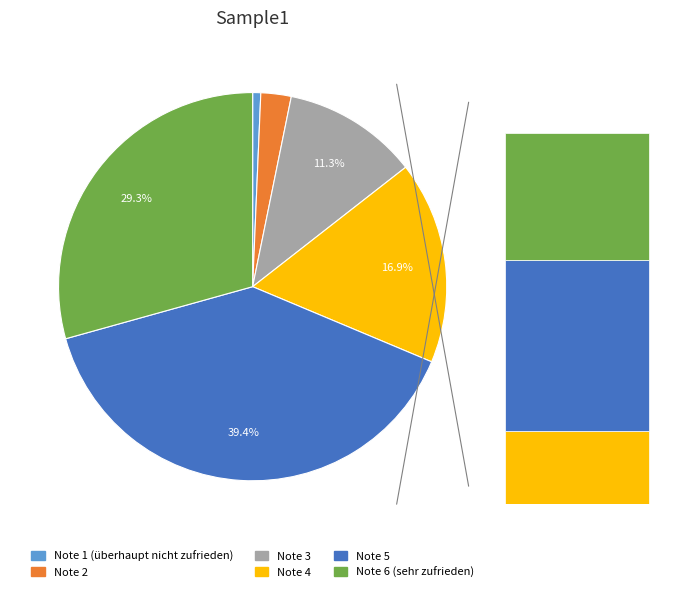

Count the number of slices in the pie.

6